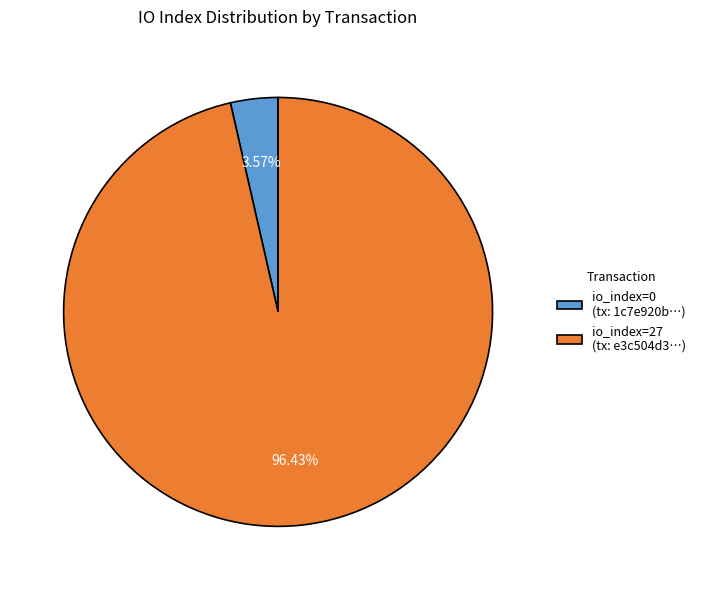

To the nearest percent, what is the average slice percentage?

50%